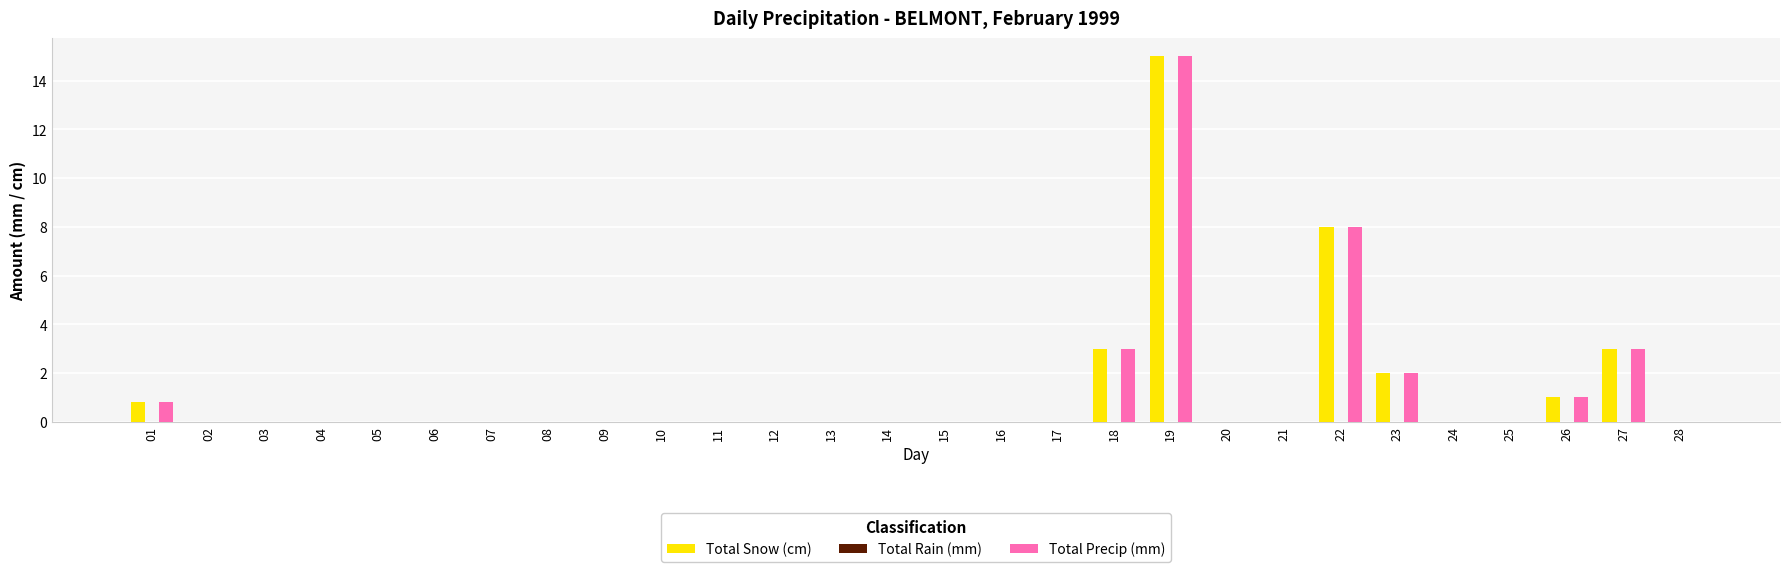

Where is Total Precip (mm) nearest to the value 7?

22